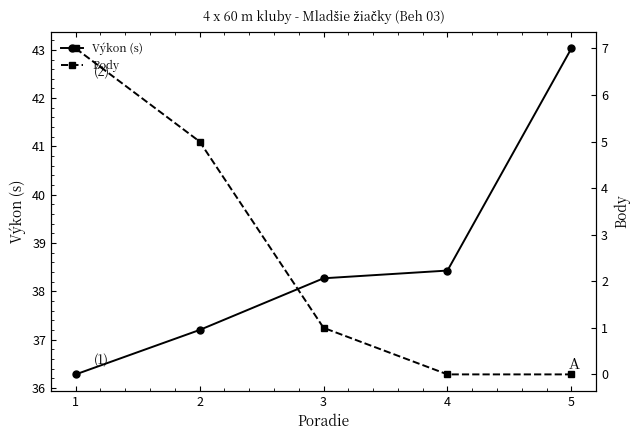

The value of Výkon (s) at 5 is 64.8. True or false?

False